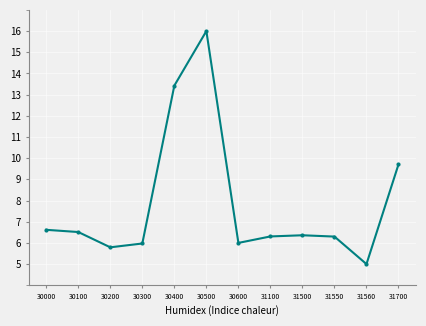

What is the difference between the values at 30300 and 31560?

1.0